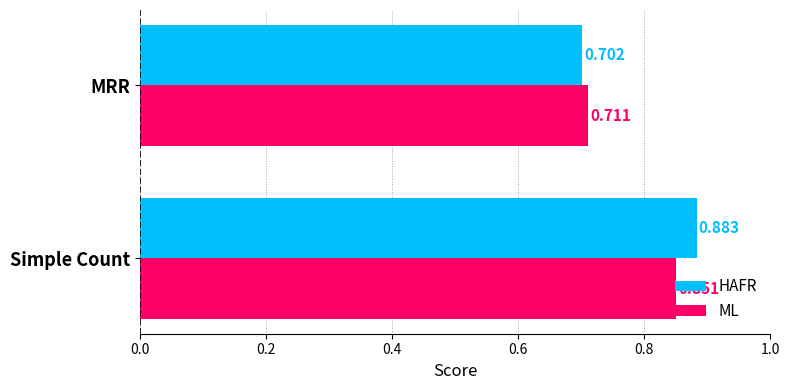

At which category does the chart reach its peak across all series?

Simple Count